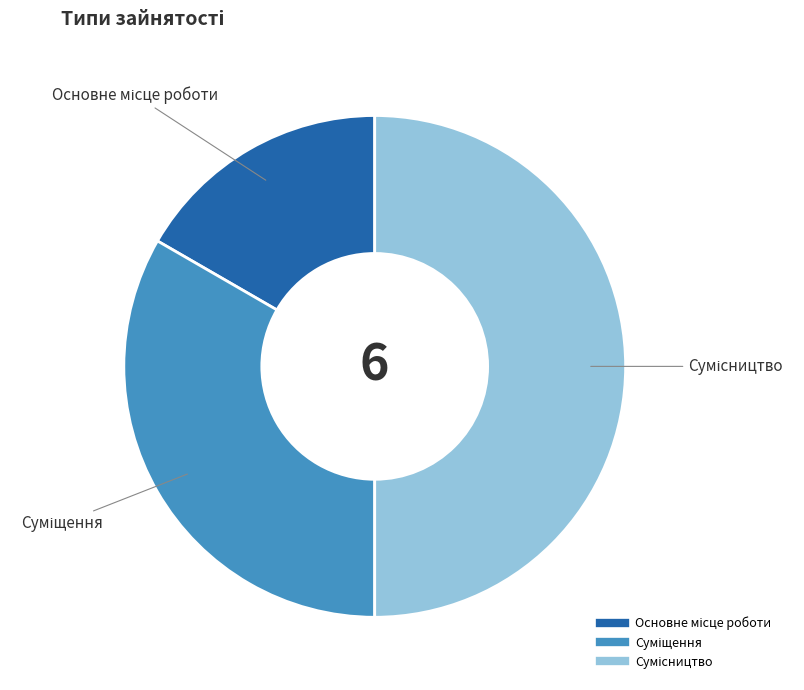

Does Основне місце роботи represent more than half of the total?

No